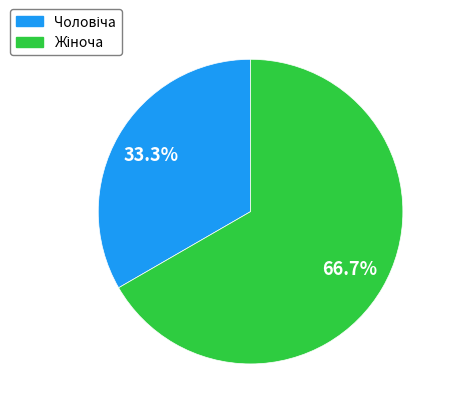

Is there a majority slice in this chart?

Yes